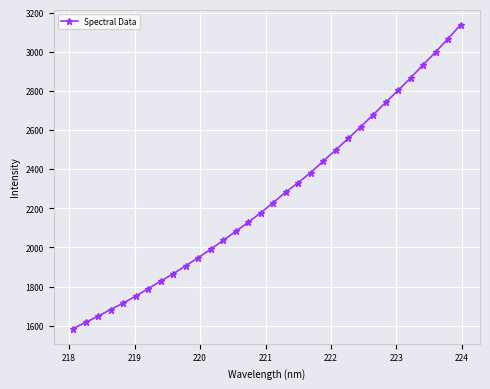

What is the value of the 22nd point from the left?

2498.6